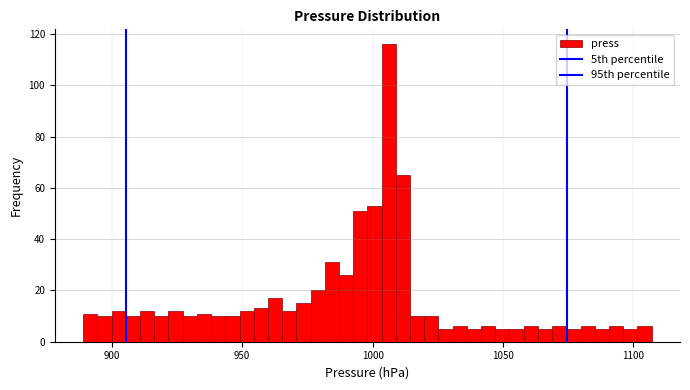

Around what value on the x-axis is the tallest bar? Give the approximate position of its centre, as read against the axis.

1005